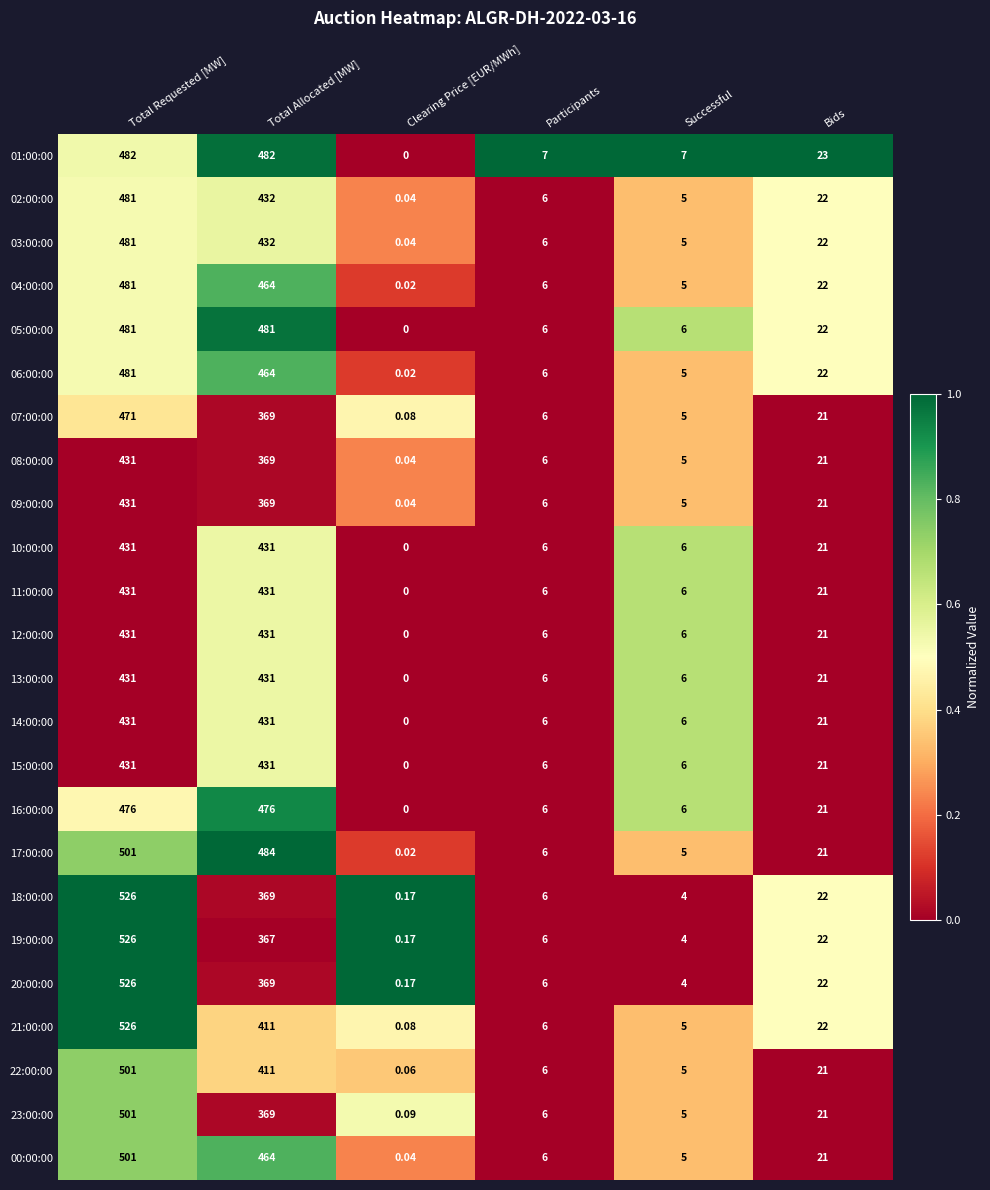

At which category is the sum across all series the highest?

Total Requested [MW]